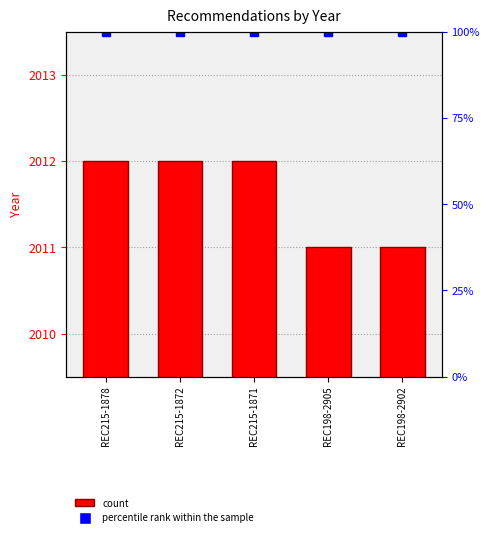

What is the sum of the values at REC215-1872 and REC198-2905?

4023